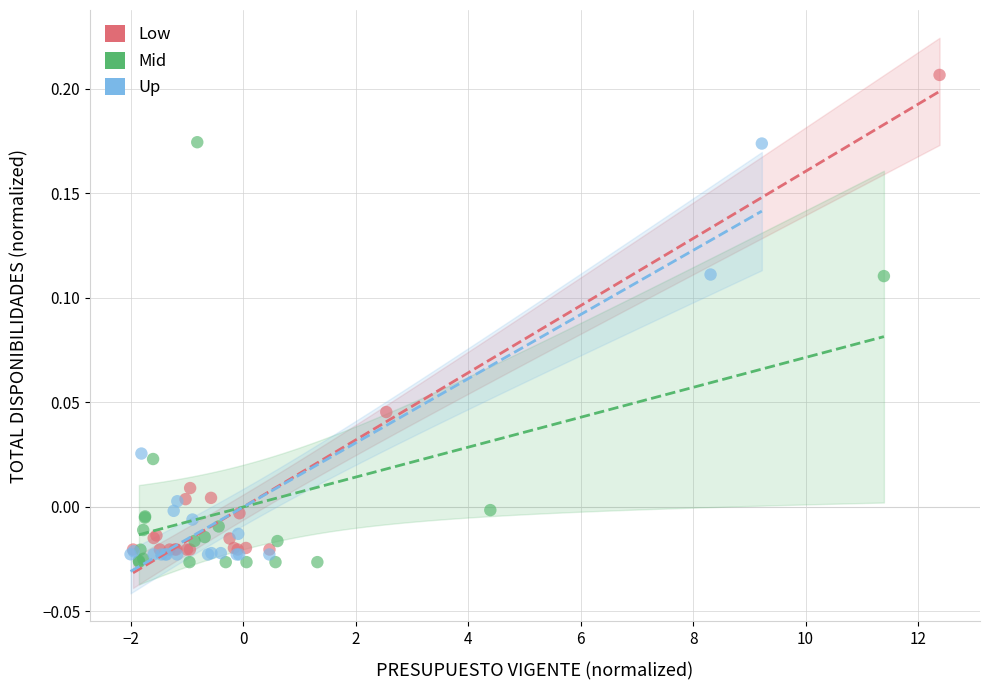

Which series has the widest spread of Y values?

Low